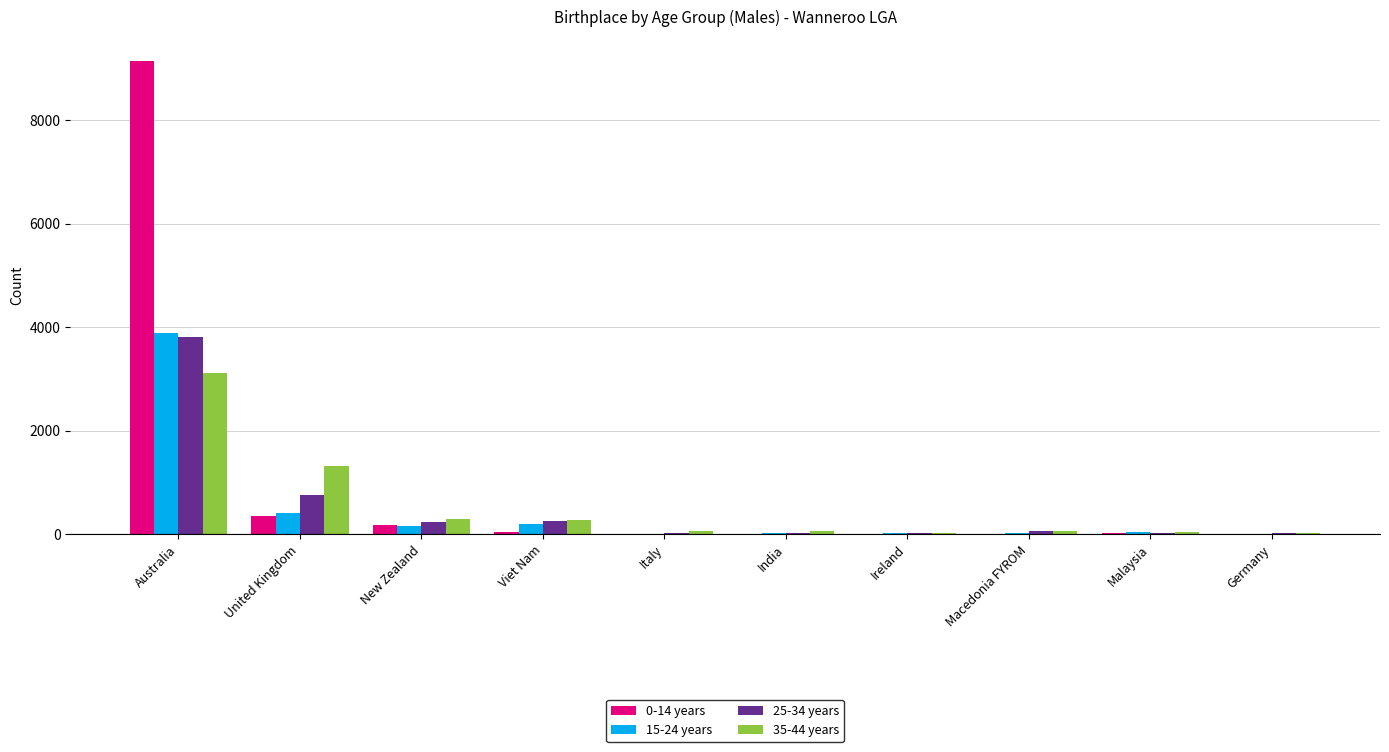

Which series has the largest range (max minus min)?

0-14 years